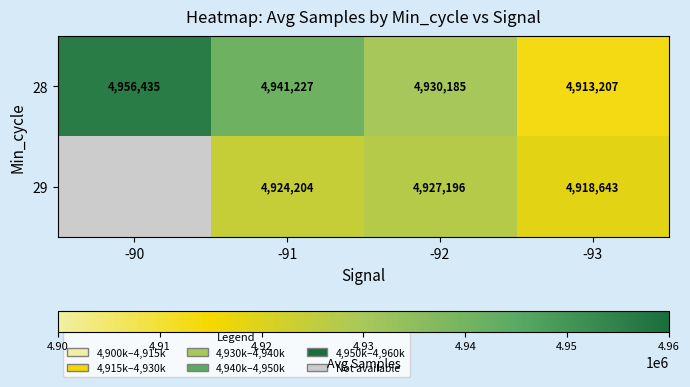

The value of 29 at -92 is 1513450. True or false?

False